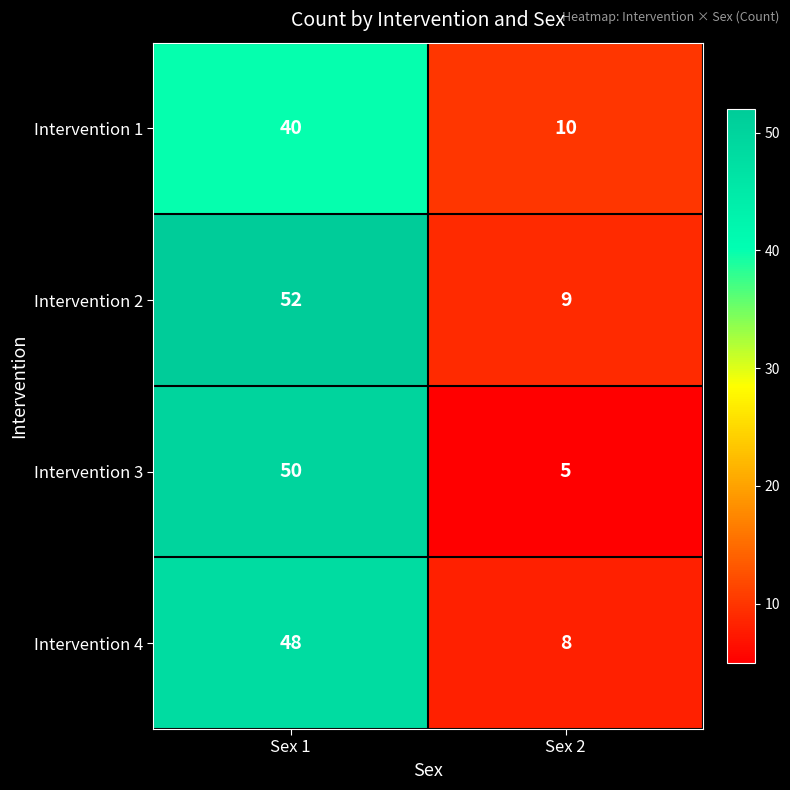

How many values in the Intervention 1 series are below 40?

1